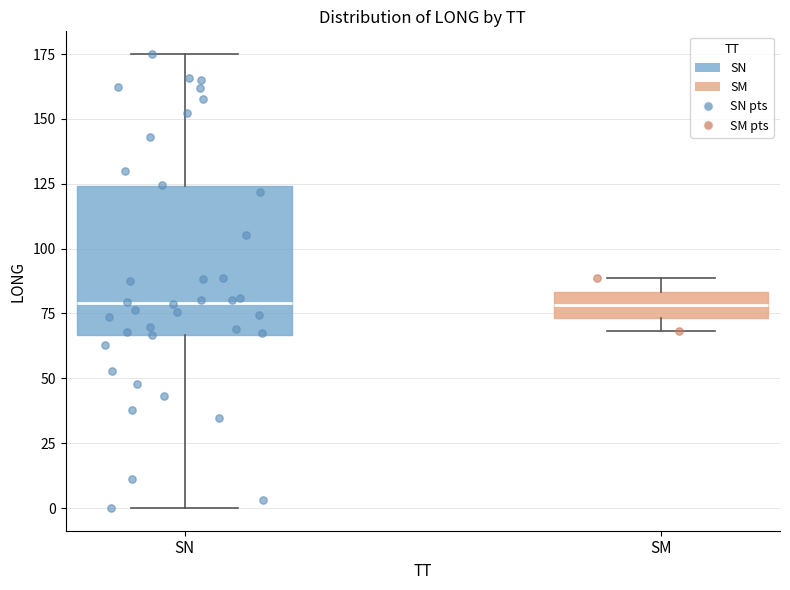

Reading left to right, read every box against the y-axis: the position of its median line, the range the box covers, and the ends of its whiskers. The values are not printed on the chart, so give them approximately, as read against the axis.

SN: median 80, box 65 to 125, whiskers 0 to 175
SM: median 80, box 75 to 85, whiskers 70 to 90